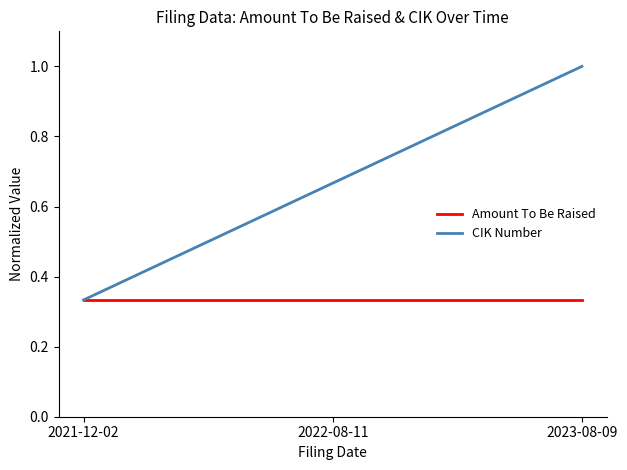

The value of Amount To Be Raised at 2022-08-11 is 0.1. True or false?

False